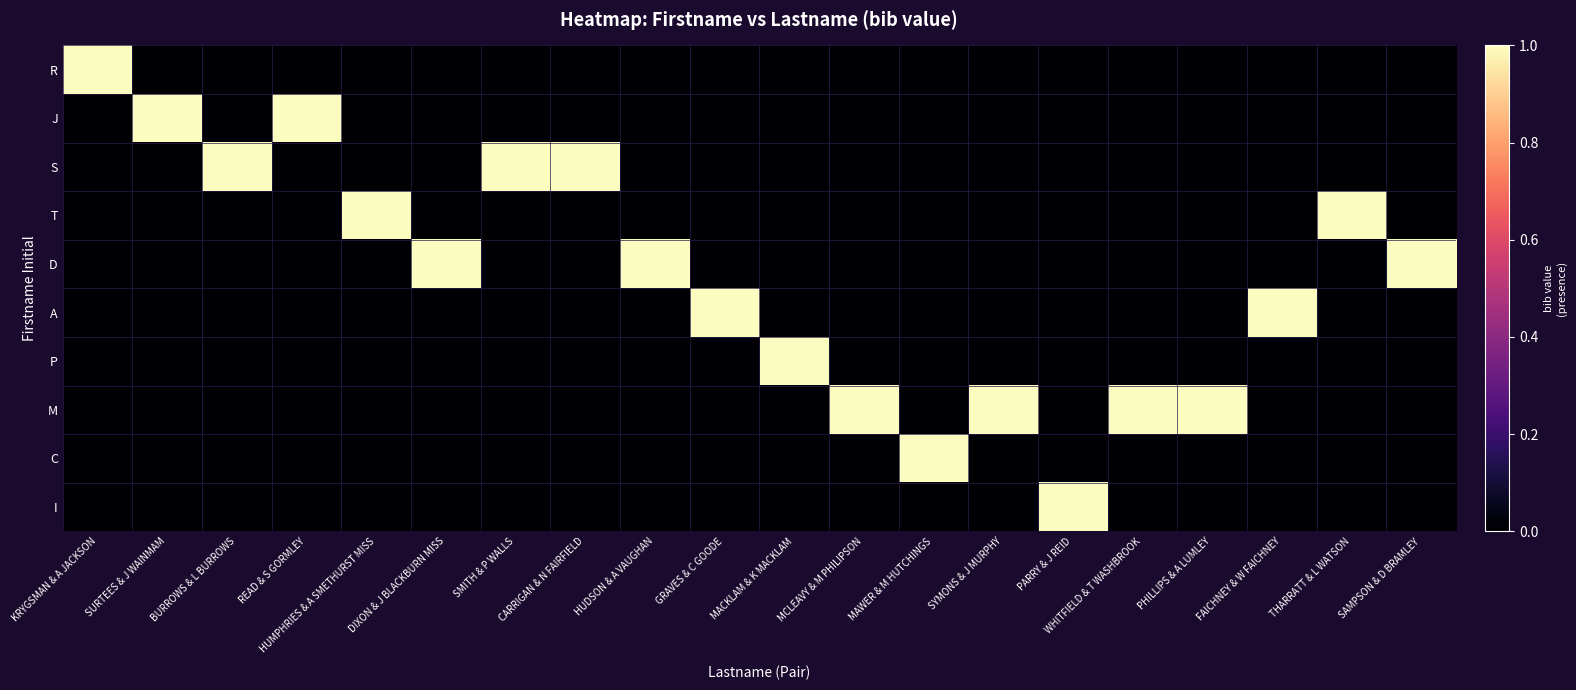

Reading right to left, extract all data points from this chart.

R: SAMPSON & D BRAMLEY=0	THARRATT & L WATSON=0	FAICHNEY & W FAICHNEY=0	PHILLIPS & A LUMLEY=0	WHITFIELD & T WASHBROOK=0	PARRY & J REID=0	SYMONS & J MURPHY=0	MAWER & M HUTCHINGS=0	MCLEAVY & M PHILIPSON=0	MACKLAM & K MACKLAM=0	GRAVES & C GOODE=0	HUDSON & A VAUGHAN=0	CARRIGAN & N FAIRFIELD=0	SMITH & P WALLS=0	DIXON & J BLACKBURN MISS=0	HUMPHRIES & A SMETHURST MISS=0	READ & S GORMLEY=0	BURROWS & L BURROWS=0	SURTEES & J WAINMAM=0	KRYGSMAN & A JACKSON=1
J: SAMPSON & D BRAMLEY=0	THARRATT & L WATSON=0	FAICHNEY & W FAICHNEY=0	PHILLIPS & A LUMLEY=0	WHITFIELD & T WASHBROOK=0	PARRY & J REID=0	SYMONS & J MURPHY=0	MAWER & M HUTCHINGS=0	MCLEAVY & M PHILIPSON=0	MACKLAM & K MACKLAM=0	GRAVES & C GOODE=0	HUDSON & A VAUGHAN=0	CARRIGAN & N FAIRFIELD=0	SMITH & P WALLS=0	DIXON & J BLACKBURN MISS=0	HUMPHRIES & A SMETHURST MISS=0	READ & S GORMLEY=1	BURROWS & L BURROWS=0	SURTEES & J WAINMAM=1	KRYGSMAN & A JACKSON=0
S: SAMPSON & D BRAMLEY=0	THARRATT & L WATSON=0	FAICHNEY & W FAICHNEY=0	PHILLIPS & A LUMLEY=0	WHITFIELD & T WASHBROOK=0	PARRY & J REID=0	SYMONS & J MURPHY=0	MAWER & M HUTCHINGS=0	MCLEAVY & M PHILIPSON=0	MACKLAM & K MACKLAM=0	GRAVES & C GOODE=0	HUDSON & A VAUGHAN=0	CARRIGAN & N FAIRFIELD=1	SMITH & P WALLS=1	DIXON & J BLACKBURN MISS=0	HUMPHRIES & A SMETHURST MISS=0	READ & S GORMLEY=0	BURROWS & L BURROWS=1	SURTEES & J WAINMAM=0	KRYGSMAN & A JACKSON=0
T: SAMPSON & D BRAMLEY=0	THARRATT & L WATSON=1	FAICHNEY & W FAICHNEY=0	PHILLIPS & A LUMLEY=0	WHITFIELD & T WASHBROOK=0	PARRY & J REID=0	SYMONS & J MURPHY=0	MAWER & M HUTCHINGS=0	MCLEAVY & M PHILIPSON=0	MACKLAM & K MACKLAM=0	GRAVES & C GOODE=0	HUDSON & A VAUGHAN=0	CARRIGAN & N FAIRFIELD=0	SMITH & P WALLS=0	DIXON & J BLACKBURN MISS=0	HUMPHRIES & A SMETHURST MISS=1	READ & S GORMLEY=0	BURROWS & L BURROWS=0	SURTEES & J WAINMAM=0	KRYGSMAN & A JACKSON=0
D: SAMPSON & D BRAMLEY=1	THARRATT & L WATSON=0	FAICHNEY & W FAICHNEY=0	PHILLIPS & A LUMLEY=0	WHITFIELD & T WASHBROOK=0	PARRY & J REID=0	SYMONS & J MURPHY=0	MAWER & M HUTCHINGS=0	MCLEAVY & M PHILIPSON=0	MACKLAM & K MACKLAM=0	GRAVES & C GOODE=0	HUDSON & A VAUGHAN=1	CARRIGAN & N FAIRFIELD=0	SMITH & P WALLS=0	DIXON & J BLACKBURN MISS=1	HUMPHRIES & A SMETHURST MISS=0	READ & S GORMLEY=0	BURROWS & L BURROWS=0	SURTEES & J WAINMAM=0	KRYGSMAN & A JACKSON=0
A: SAMPSON & D BRAMLEY=0	THARRATT & L WATSON=0	FAICHNEY & W FAICHNEY=1	PHILLIPS & A LUMLEY=0	WHITFIELD & T WASHBROOK=0	PARRY & J REID=0	SYMONS & J MURPHY=0	MAWER & M HUTCHINGS=0	MCLEAVY & M PHILIPSON=0	MACKLAM & K MACKLAM=0	GRAVES & C GOODE=1	HUDSON & A VAUGHAN=0	CARRIGAN & N FAIRFIELD=0	SMITH & P WALLS=0	DIXON & J BLACKBURN MISS=0	HUMPHRIES & A SMETHURST MISS=0	READ & S GORMLEY=0	BURROWS & L BURROWS=0	SURTEES & J WAINMAM=0	KRYGSMAN & A JACKSON=0
P: SAMPSON & D BRAMLEY=0	THARRATT & L WATSON=0	FAICHNEY & W FAICHNEY=0	PHILLIPS & A LUMLEY=0	WHITFIELD & T WASHBROOK=0	PARRY & J REID=0	SYMONS & J MURPHY=0	MAWER & M HUTCHINGS=0	MCLEAVY & M PHILIPSON=0	MACKLAM & K MACKLAM=1	GRAVES & C GOODE=0	HUDSON & A VAUGHAN=0	CARRIGAN & N FAIRFIELD=0	SMITH & P WALLS=0	DIXON & J BLACKBURN MISS=0	HUMPHRIES & A SMETHURST MISS=0	READ & S GORMLEY=0	BURROWS & L BURROWS=0	SURTEES & J WAINMAM=0	KRYGSMAN & A JACKSON=0
M: SAMPSON & D BRAMLEY=0	THARRATT & L WATSON=0	FAICHNEY & W FAICHNEY=0	PHILLIPS & A LUMLEY=1	WHITFIELD & T WASHBROOK=1	PARRY & J REID=0	SYMONS & J MURPHY=1	MAWER & M HUTCHINGS=0	MCLEAVY & M PHILIPSON=1	MACKLAM & K MACKLAM=0	GRAVES & C GOODE=0	HUDSON & A VAUGHAN=0	CARRIGAN & N FAIRFIELD=0	SMITH & P WALLS=0	DIXON & J BLACKBURN MISS=0	HUMPHRIES & A SMETHURST MISS=0	READ & S GORMLEY=0	BURROWS & L BURROWS=0	SURTEES & J WAINMAM=0	KRYGSMAN & A JACKSON=0
C: SAMPSON & D BRAMLEY=0	THARRATT & L WATSON=0	FAICHNEY & W FAICHNEY=0	PHILLIPS & A LUMLEY=0	WHITFIELD & T WASHBROOK=0	PARRY & J REID=0	SYMONS & J MURPHY=0	MAWER & M HUTCHINGS=1	MCLEAVY & M PHILIPSON=0	MACKLAM & K MACKLAM=0	GRAVES & C GOODE=0	HUDSON & A VAUGHAN=0	CARRIGAN & N FAIRFIELD=0	SMITH & P WALLS=0	DIXON & J BLACKBURN MISS=0	HUMPHRIES & A SMETHURST MISS=0	READ & S GORMLEY=0	BURROWS & L BURROWS=0	SURTEES & J WAINMAM=0	KRYGSMAN & A JACKSON=0
I: SAMPSON & D BRAMLEY=0	THARRATT & L WATSON=0	FAICHNEY & W FAICHNEY=0	PHILLIPS & A LUMLEY=0	WHITFIELD & T WASHBROOK=0	PARRY & J REID=1	SYMONS & J MURPHY=0	MAWER & M HUTCHINGS=0	MCLEAVY & M PHILIPSON=0	MACKLAM & K MACKLAM=0	GRAVES & C GOODE=0	HUDSON & A VAUGHAN=0	CARRIGAN & N FAIRFIELD=0	SMITH & P WALLS=0	DIXON & J BLACKBURN MISS=0	HUMPHRIES & A SMETHURST MISS=0	READ & S GORMLEY=0	BURROWS & L BURROWS=0	SURTEES & J WAINMAM=0	KRYGSMAN & A JACKSON=0